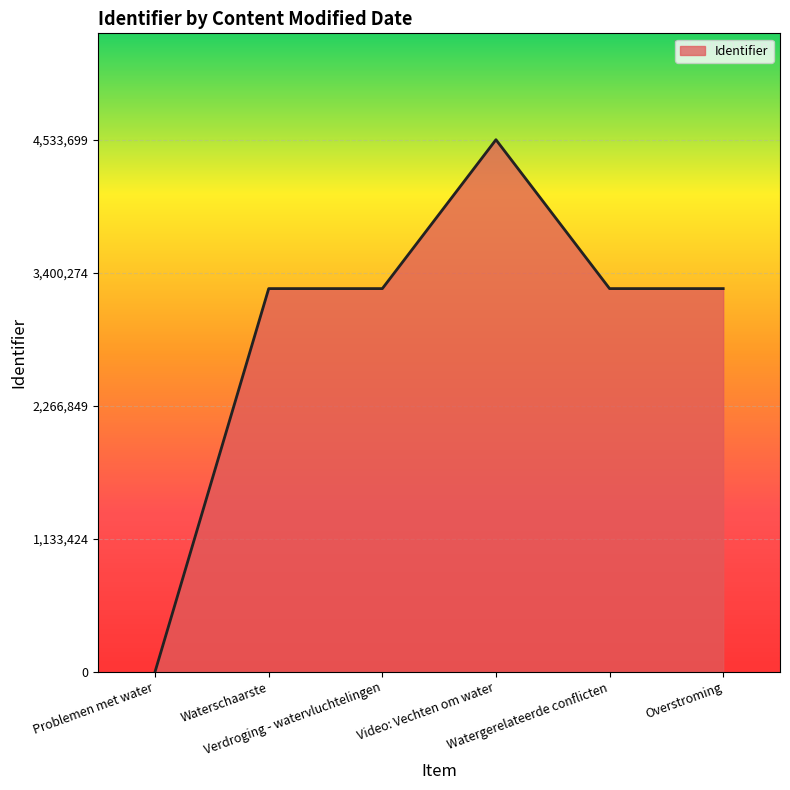

True or false: the data shows 3264726 at Overstroming.

True